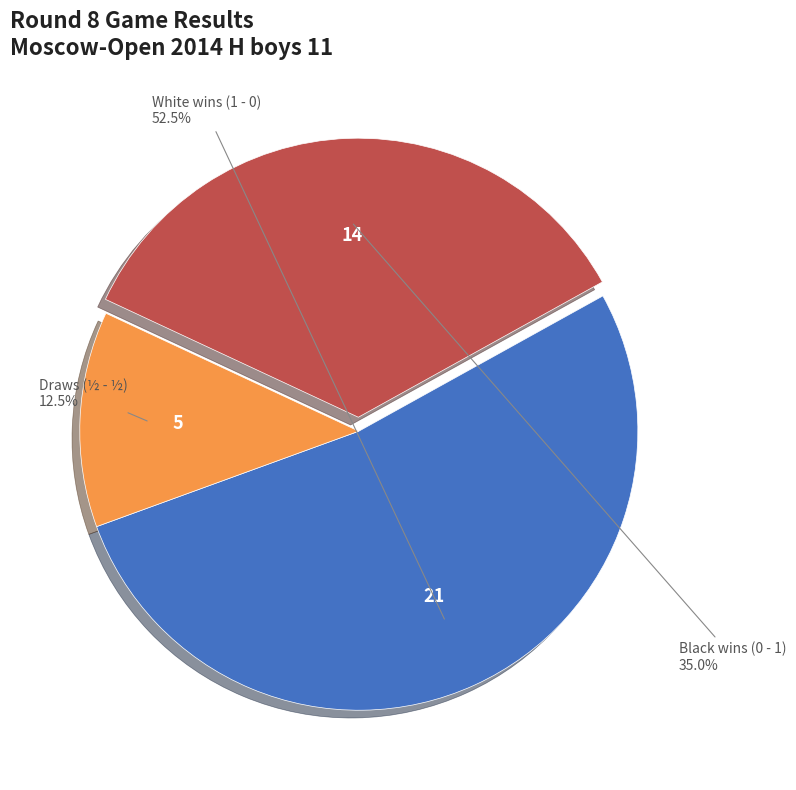

Is there any slice that represents more than half of the pie?

Yes